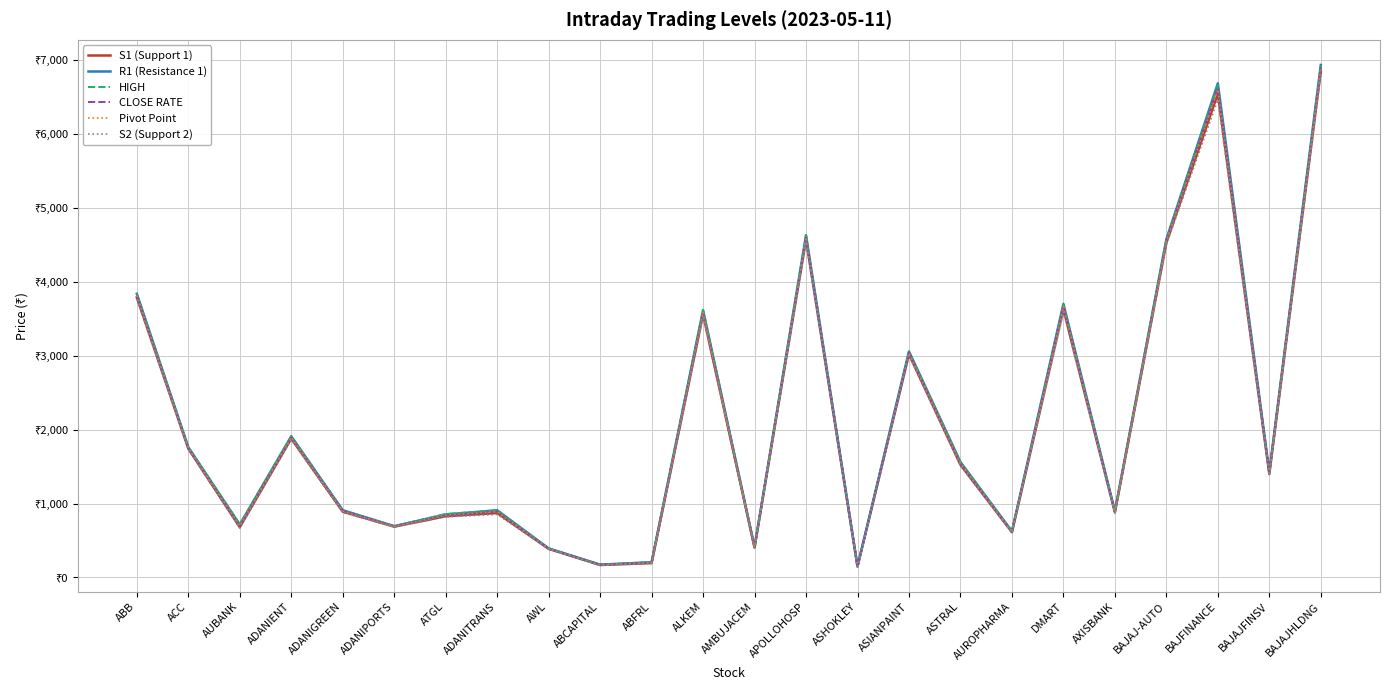

Where is the first local maximum for R1 (Resistance 1)?

ADANIENT